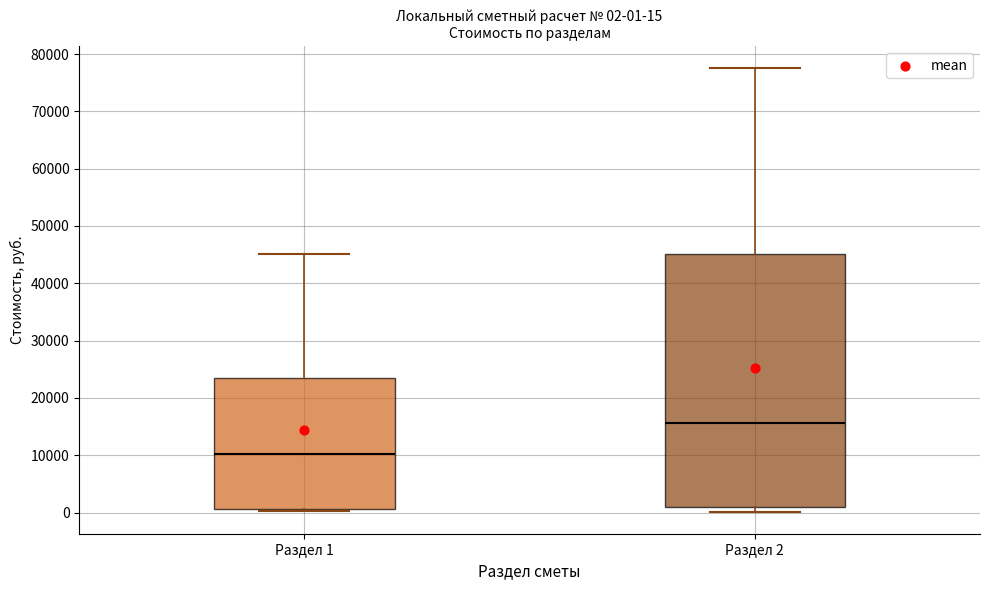

Which box's median line is the lowest?

Раздел 1